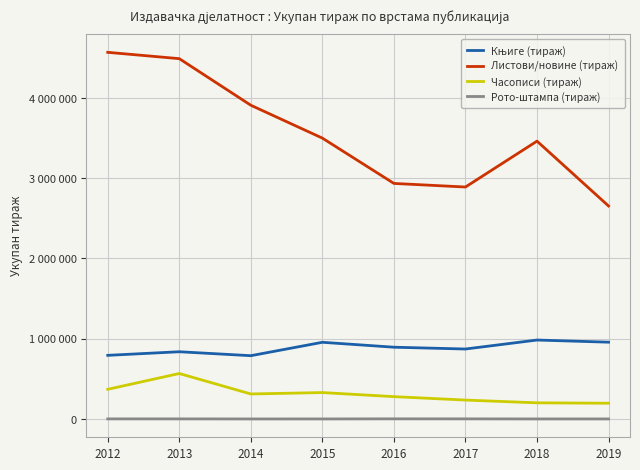

What value does the Књиге (тираж) series have at 2018?

983427